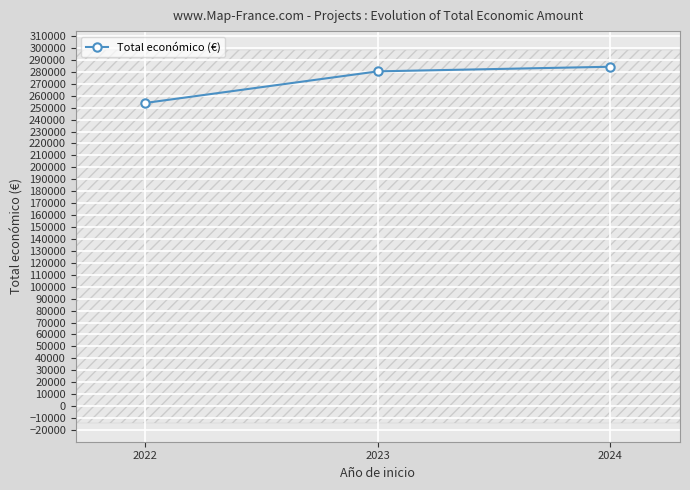

Is it true that the value at 2023 is 280412.9?

True